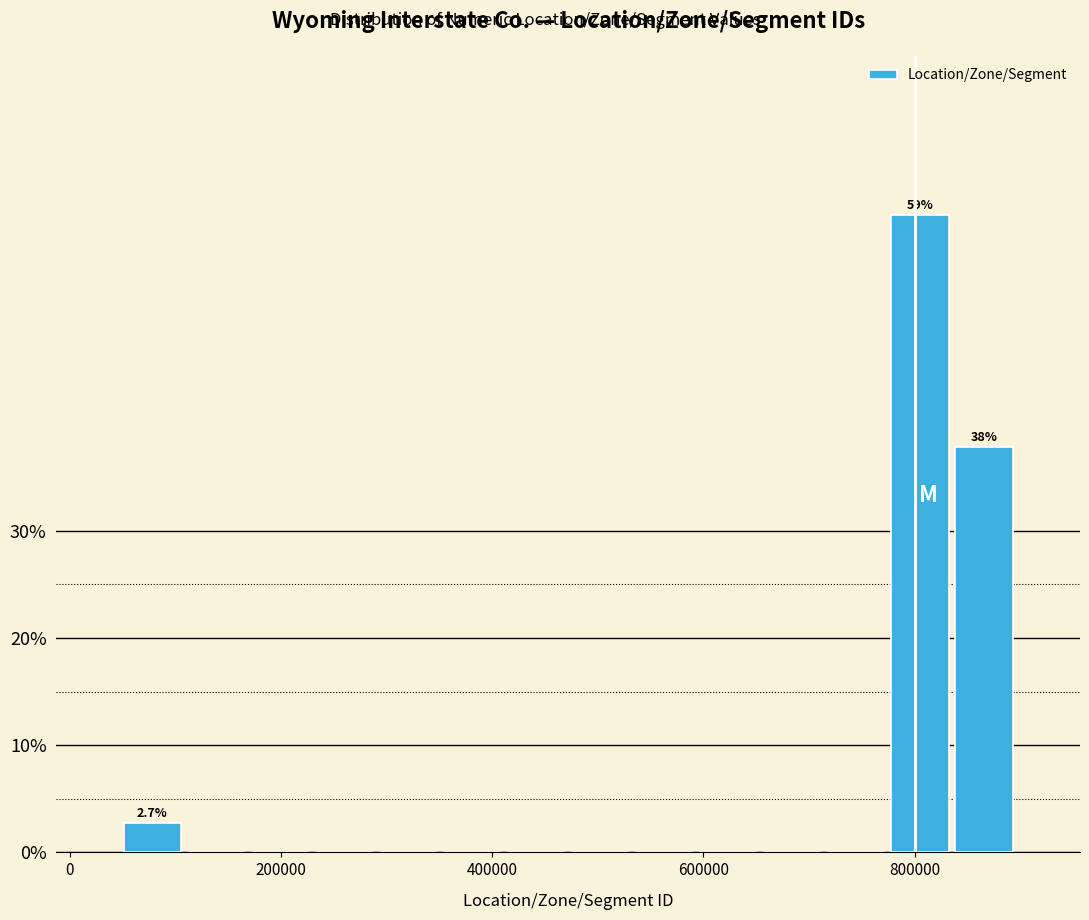

Around what value on the x-axis is the tallest bar? Give the approximate position of its centre, as read against the axis.

800000